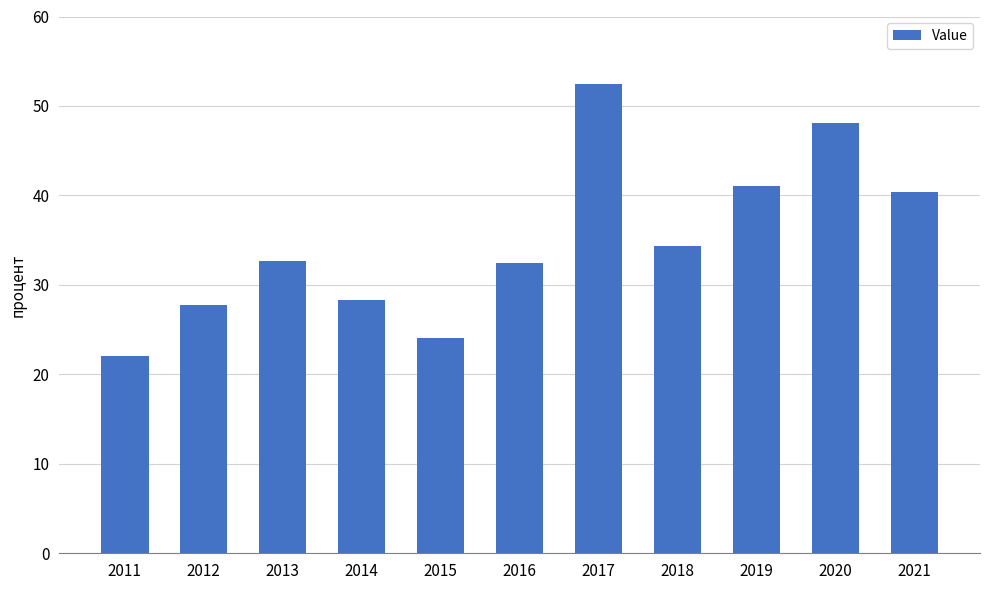

What is the ratio of the value at 2020 to the value at 2017?

0.9